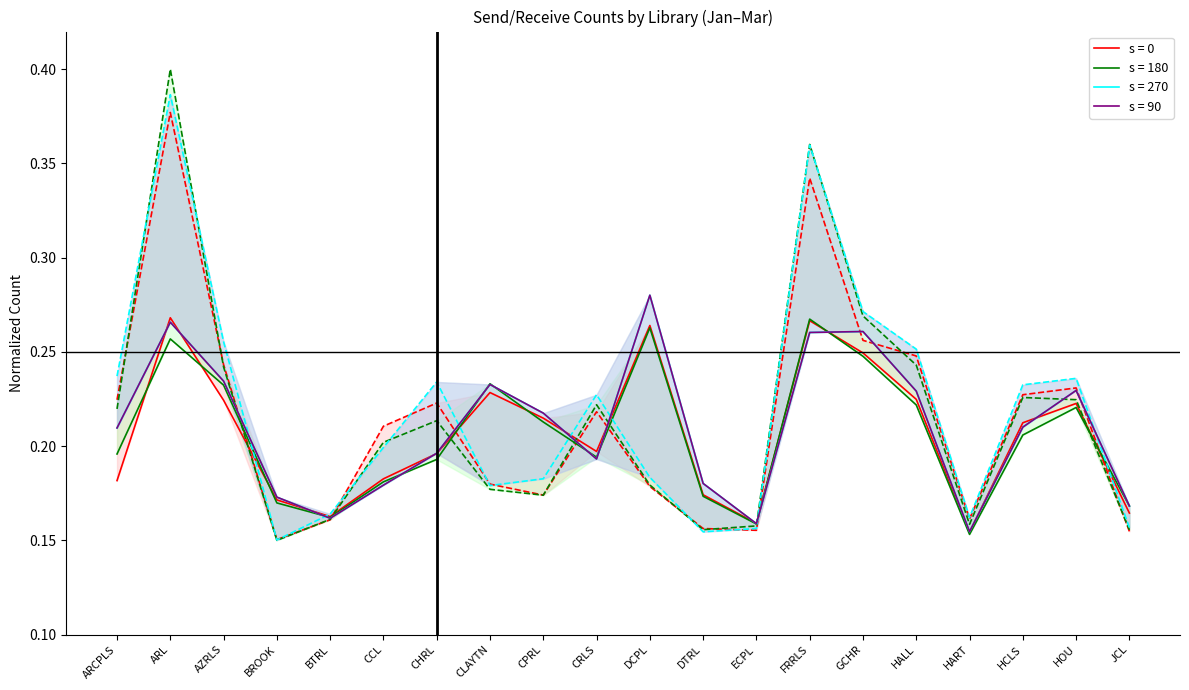

How many times do Feb recv_count and Jan send_count cross each other?

7